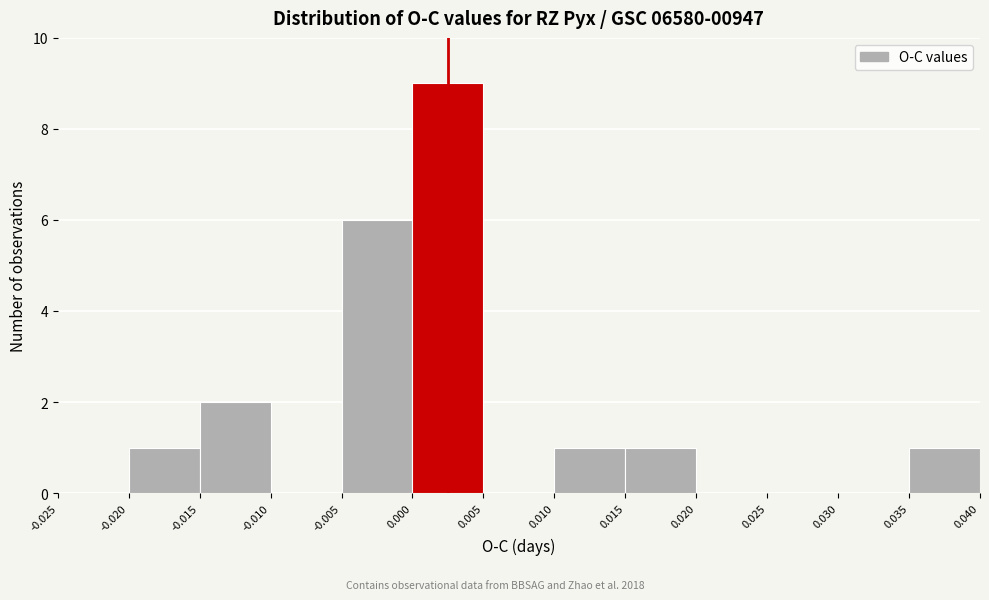

Over which range of the x-axis is the bar tallest?

0.000 to 0.005